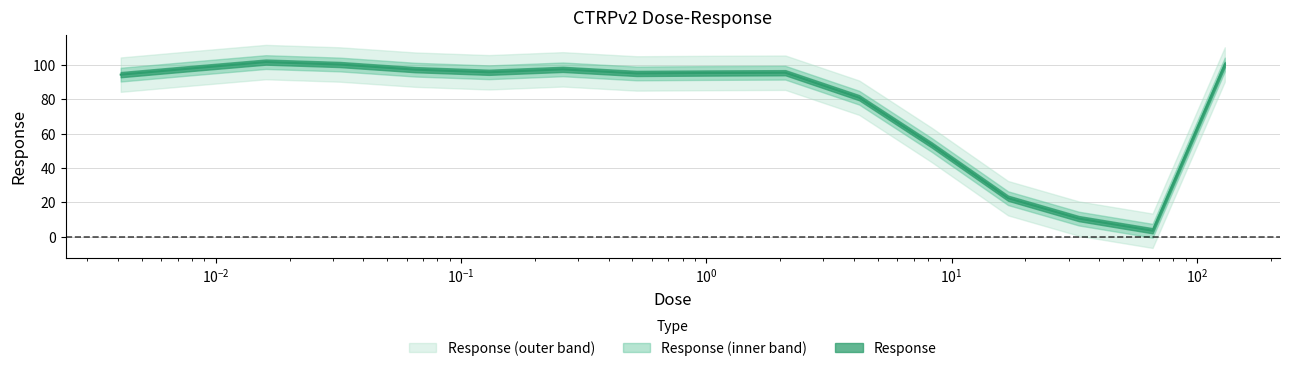

List the labels in order of value, largest first.

0.016, 0.032, 130.0, 0.0081, 0.26, 0.065, 0.13, 2.1, 1.0, 0.52, 0.0041, 4.2, 8.3, 17.0, 33.0, 66.0